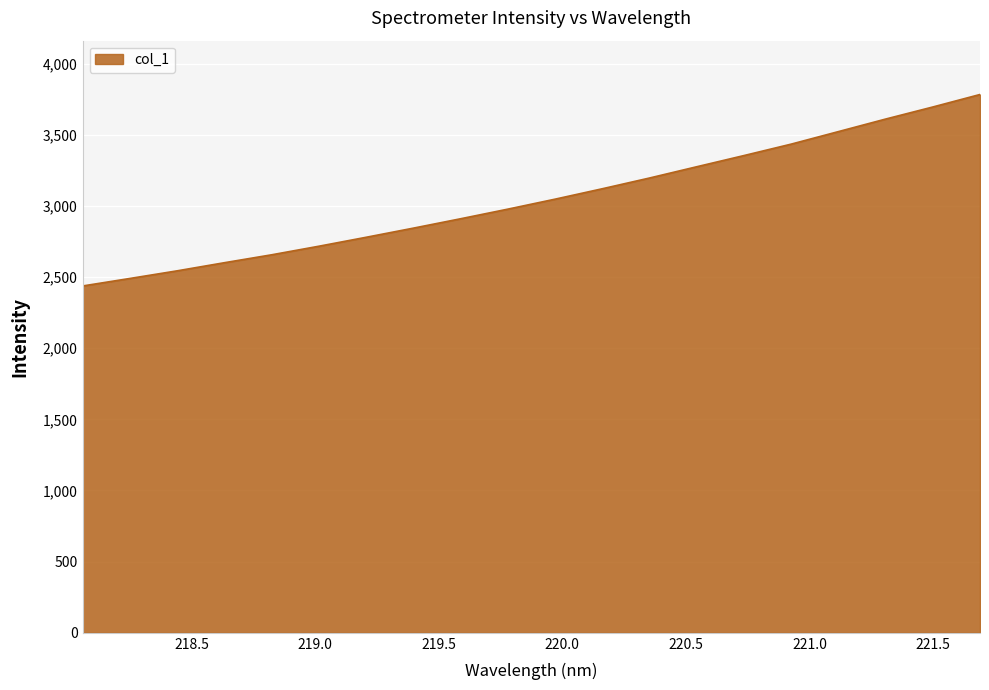

What is the minimum value shown in the chart?

2437.0